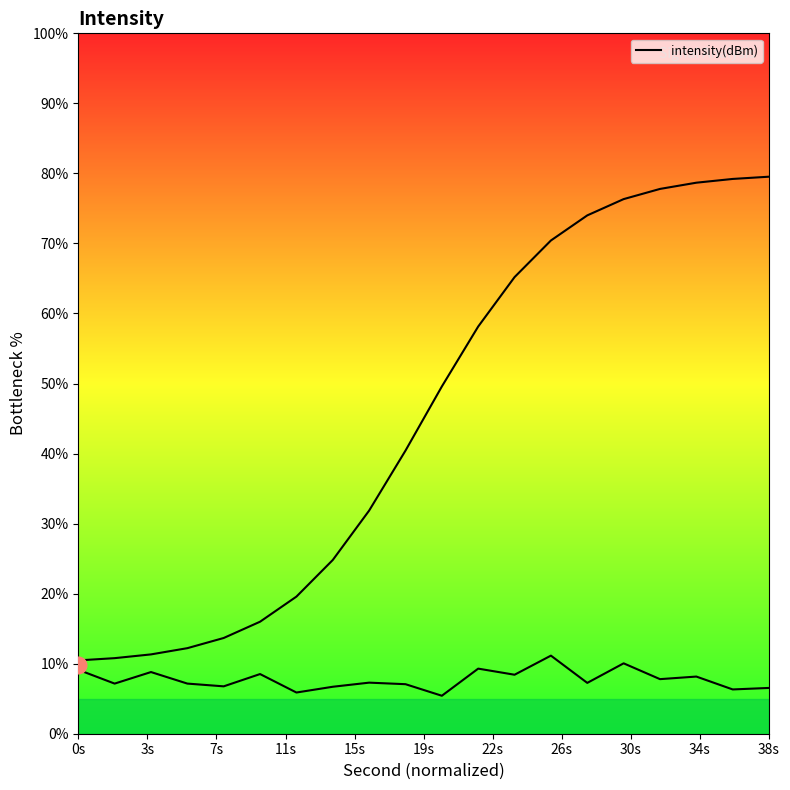

How many values are below 7?

6